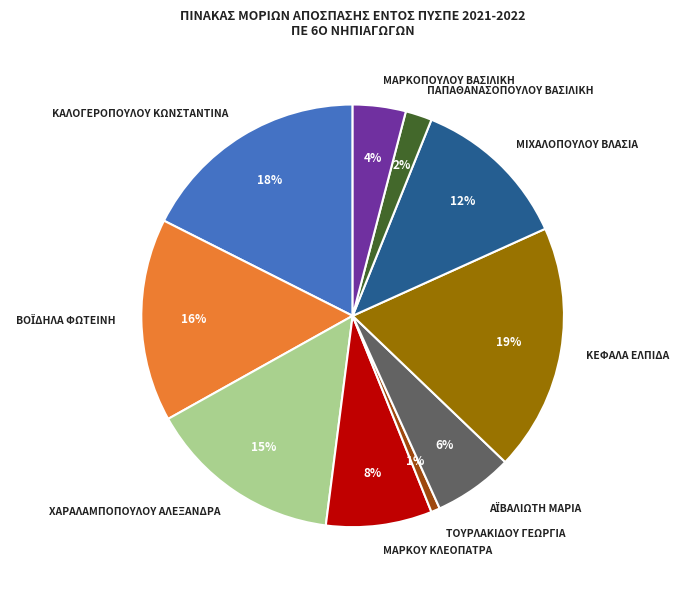

Which category has the biggest portion of the pie?

ΚΕΦΑΛΑ ΕΛΠΙΔΑ